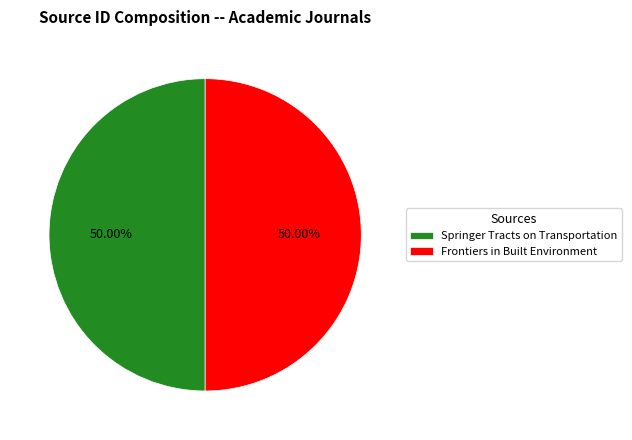

To the nearest percent, what percentage of the pie is Frontiers in Built Environment?

50%